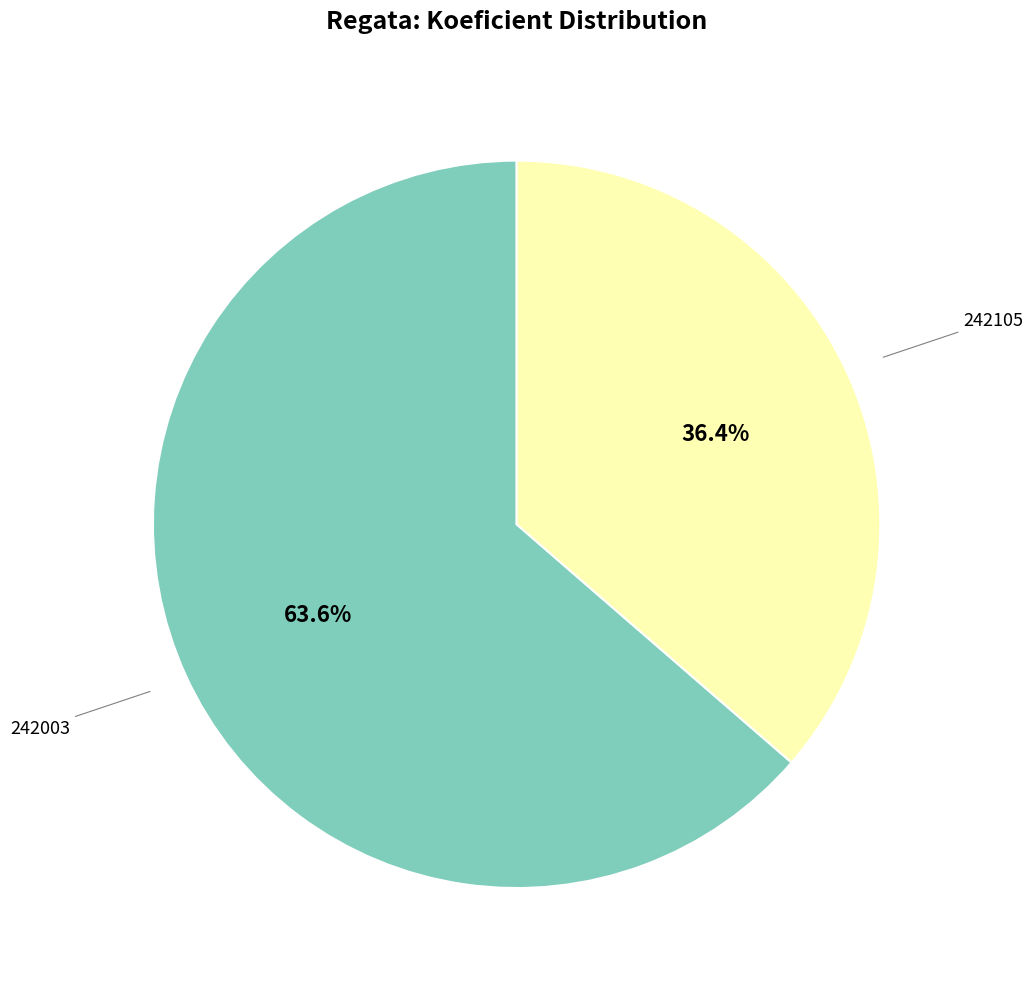

Is there any slice that represents more than half of the pie?

Yes